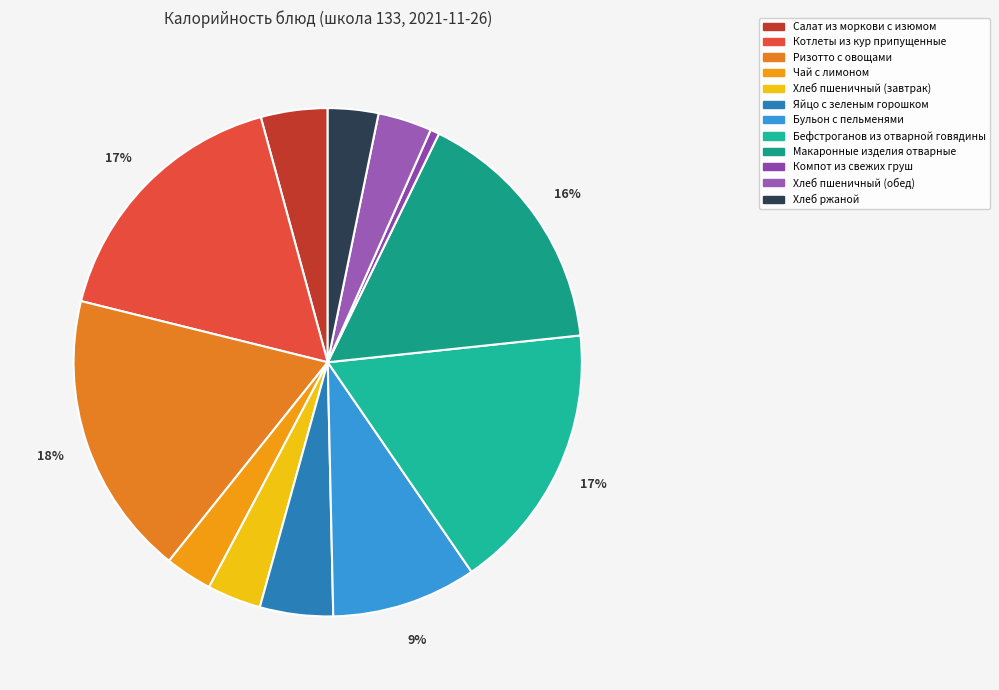

How many slices are in this pie chart?

12